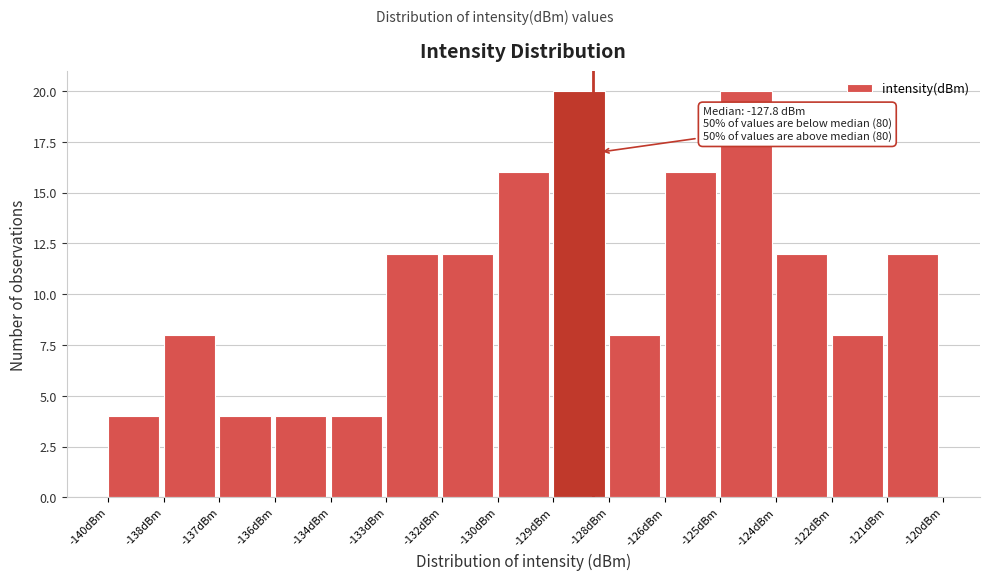

Reading left to right, list all the values displayed in this chart.

-140dBm=4	-138dBm=8	-137dBm=4	-136dBm=4	-134dBm=4	-133dBm=12	-132dBm=12	-130dBm=16	-129dBm=20	-128dBm=8	-126dBm=16	-125dBm=20	-124dBm=12	-122dBm=8	-121dBm=12